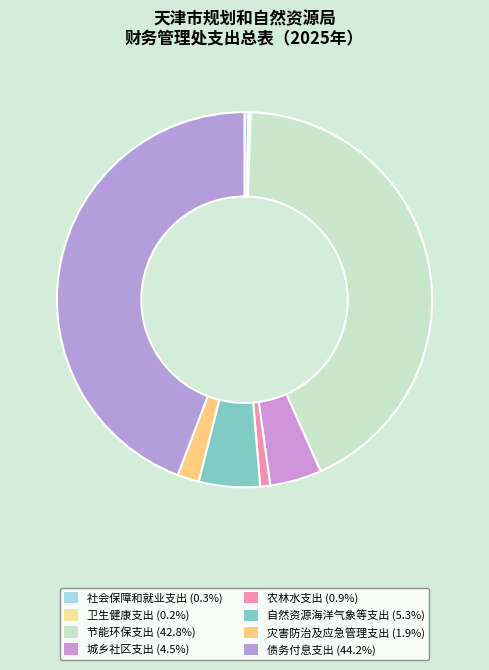

To the nearest percent, what percentage of the pie is 城乡社区支出?

4%